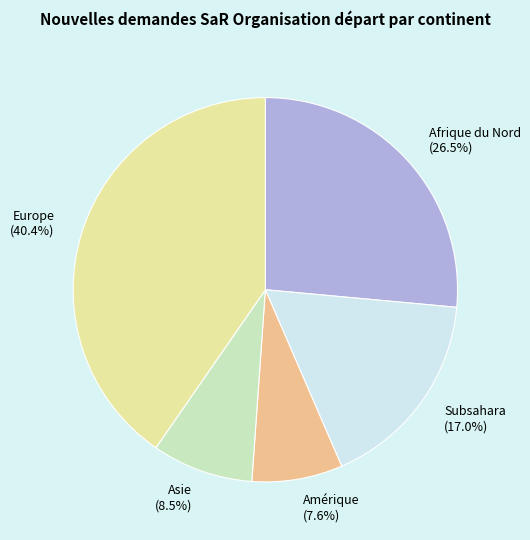

To the nearest percent, what percentage of the pie is Subsahara?

17%